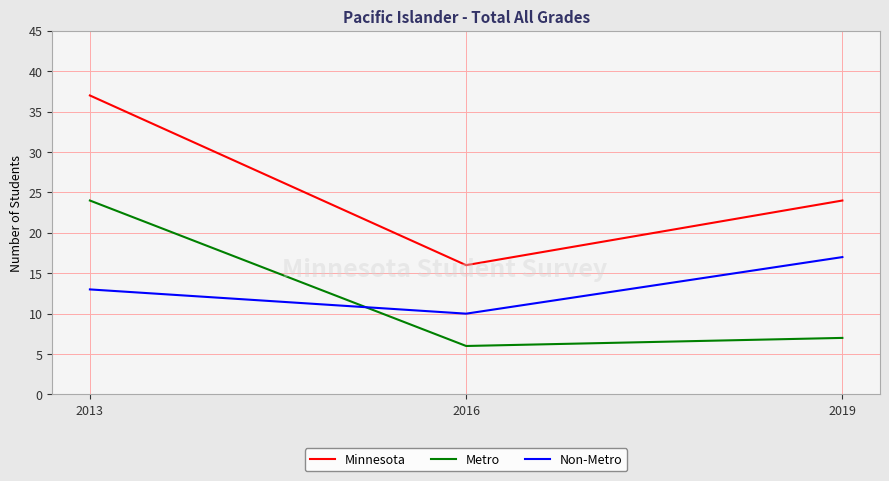

At which label does Minnesota reach its minimum?

2016